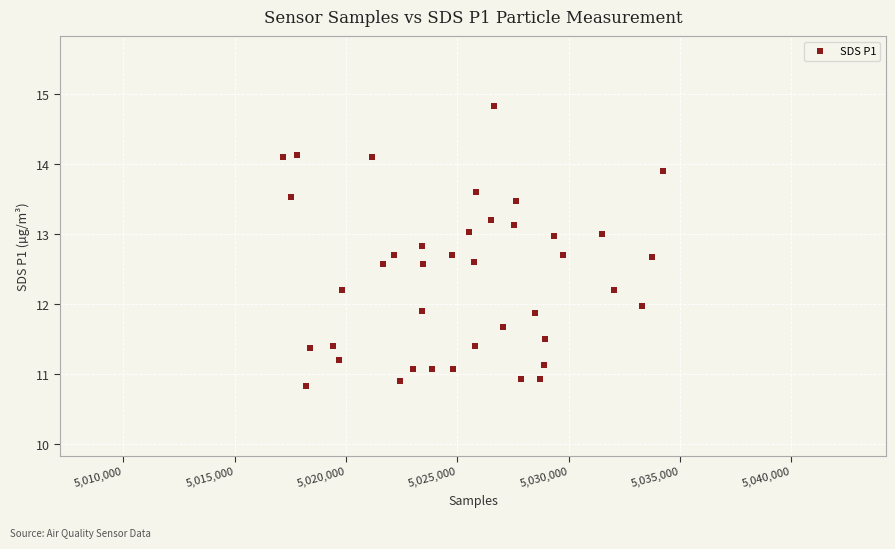

What is the range of Y values (max minus min)?

4.0